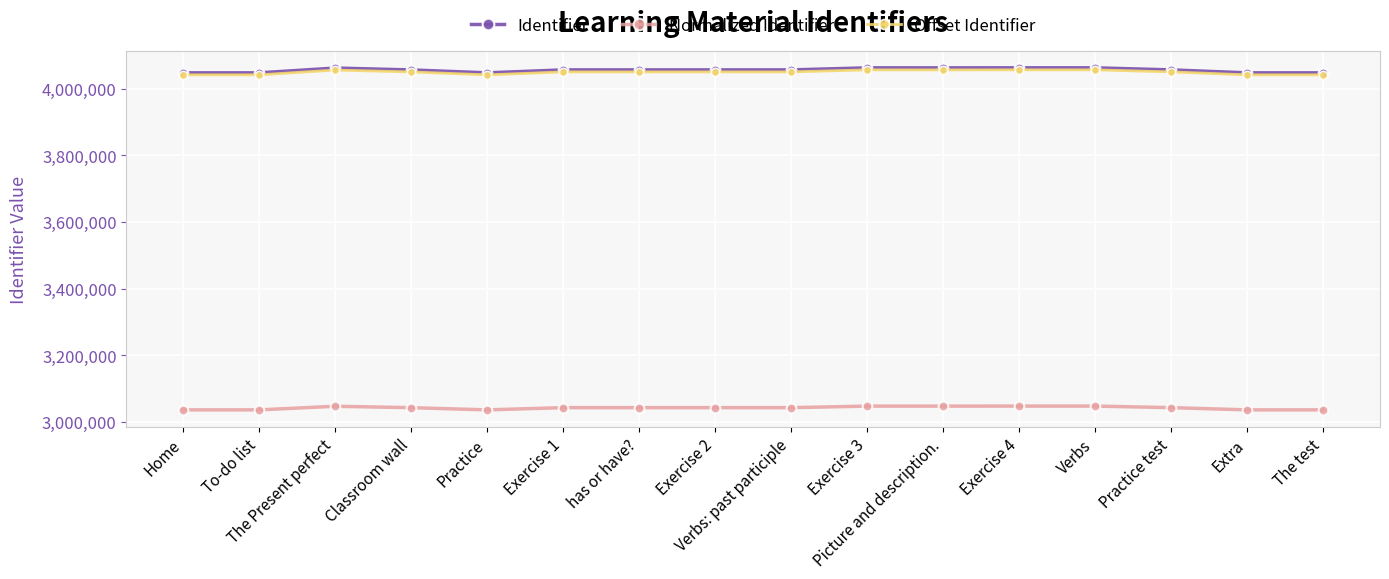

True or false: Identifier and Offset Identifier intersect in this chart.

False